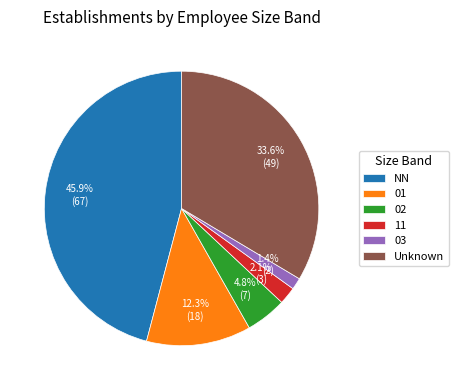

To the nearest percent, what is the combined percentage of 02 and NN?

51%